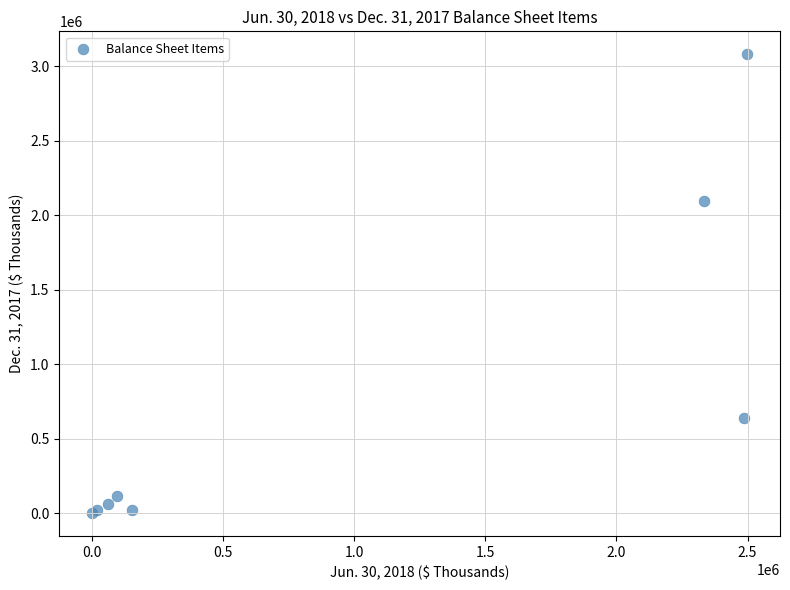

What Y value in the scatter plot is closest to 1541777?

2098067